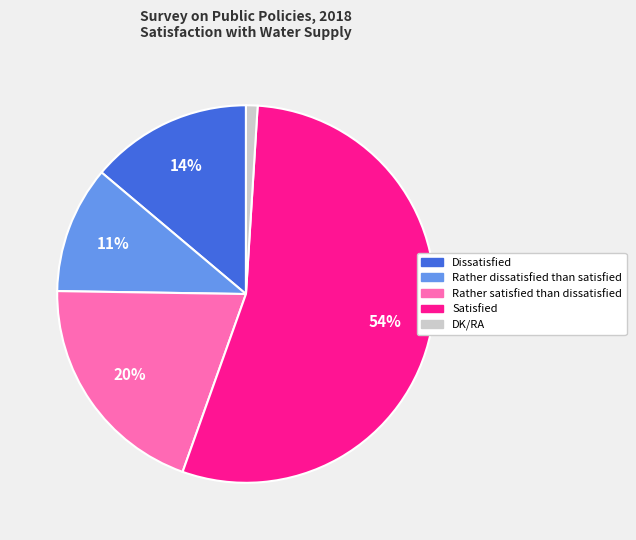

Between Dissatisfied and Satisfied, which is larger?

Satisfied